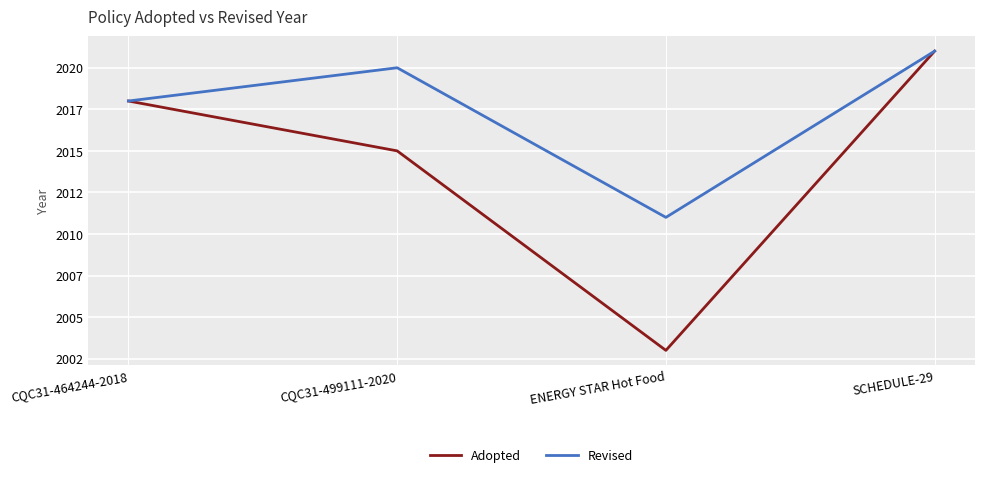

List the labels in order of Revised value, smallest first.

ENERGY STAR Hot Food, CQC31-464244-2018, CQC31-499111-2020, SCHEDULE-29